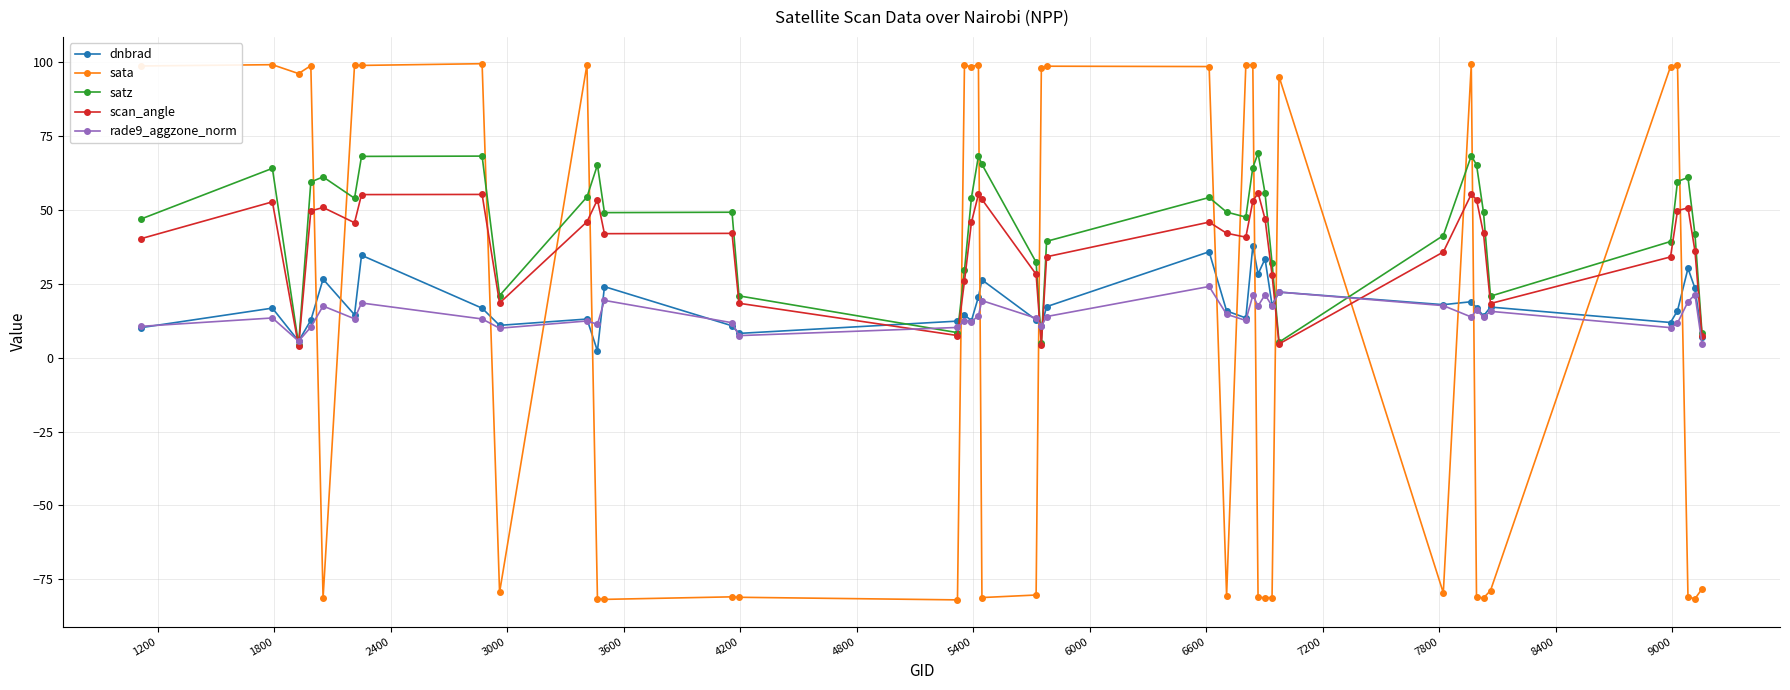

What are all the series names shown in the legend?

dnbrad, sata, satz, scan_angle, rade9_aggzone_norm